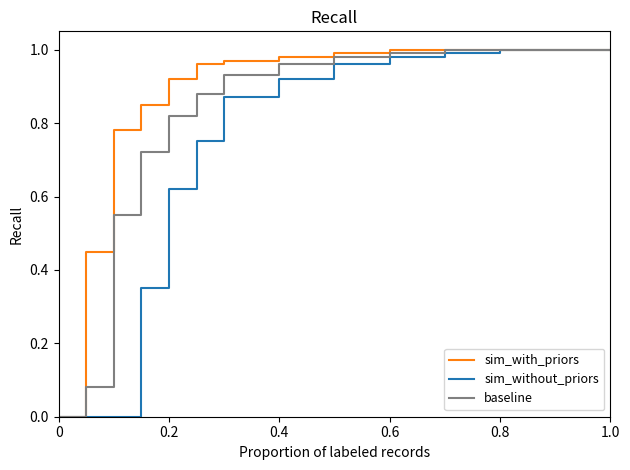

Which series has the largest total across all categories?

sim_with_priors